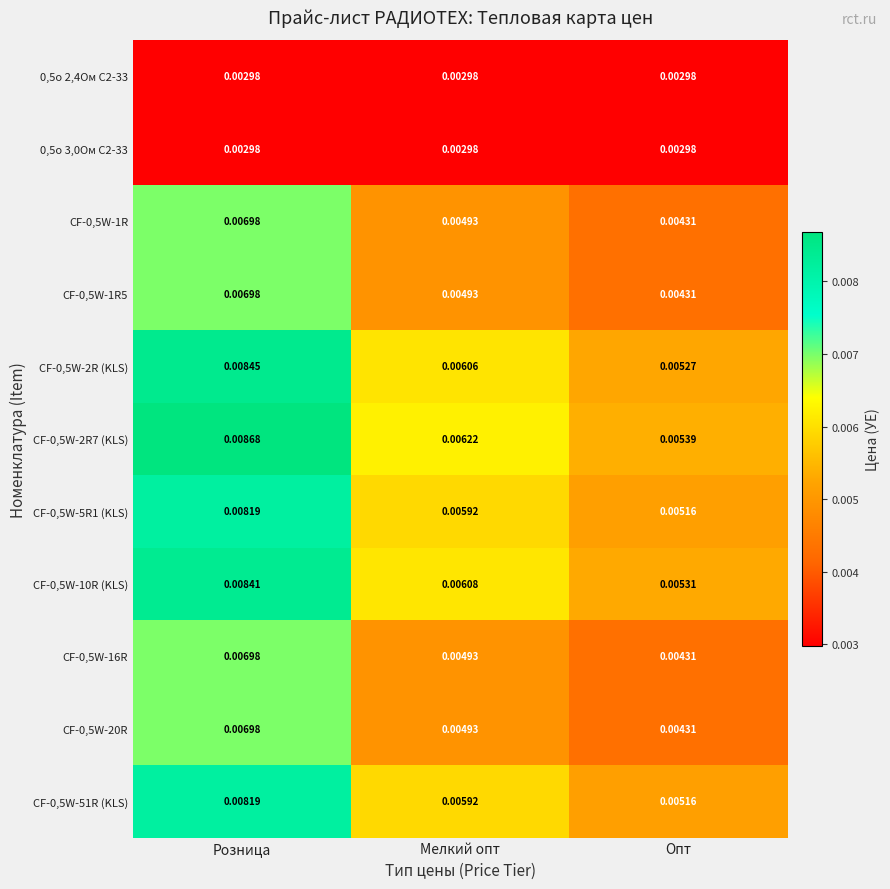

List the labels in order of CF-0,5W-51R (KLS) value, smallest first.

Опт, Мелкий опт, Розница